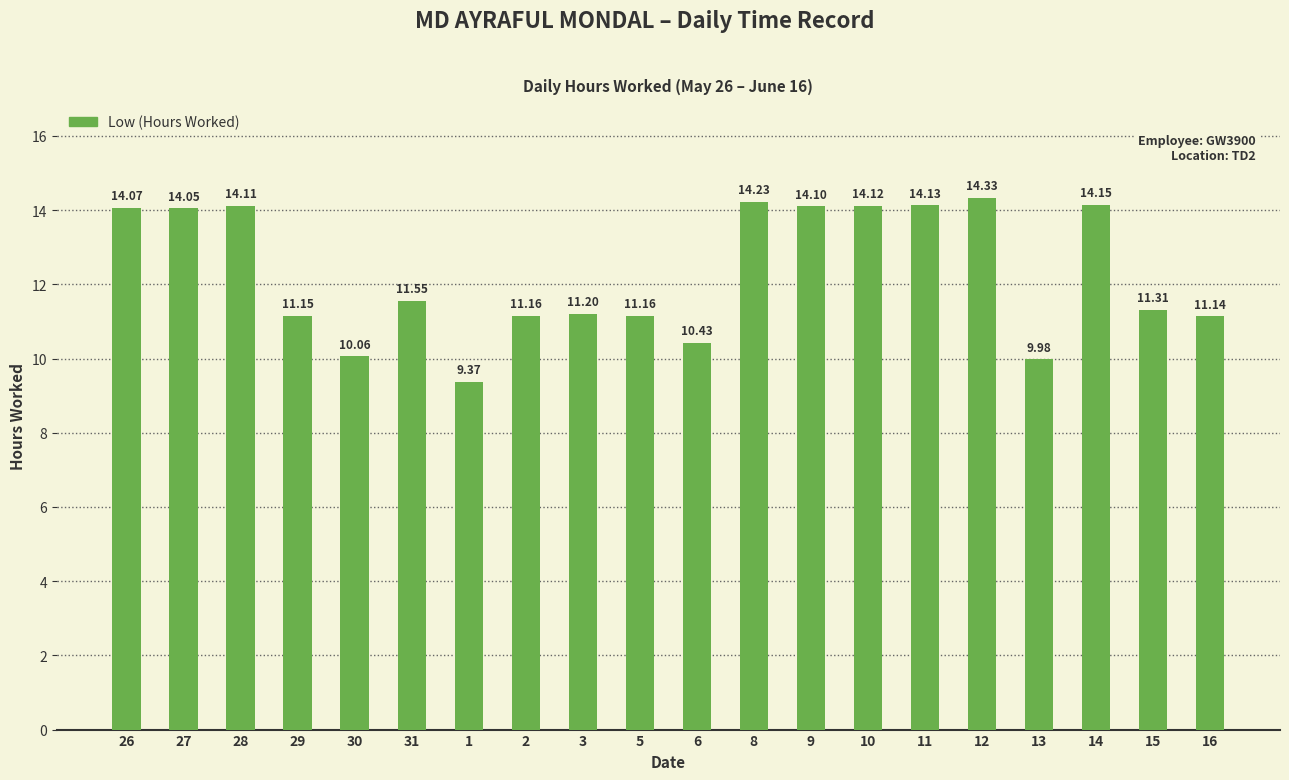

How many series are shown in this chart?

1